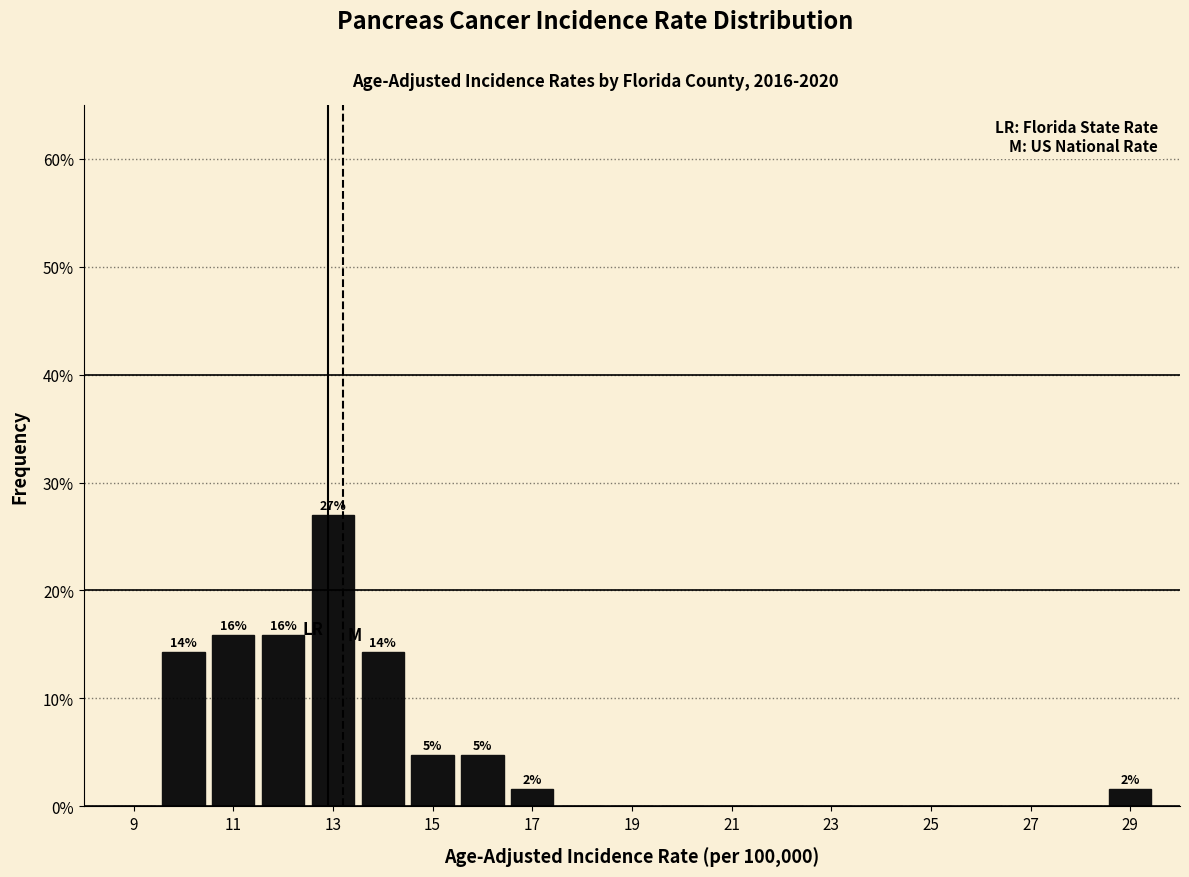

Over which range of the x-axis is the bar tallest?

12.5 to 13.5